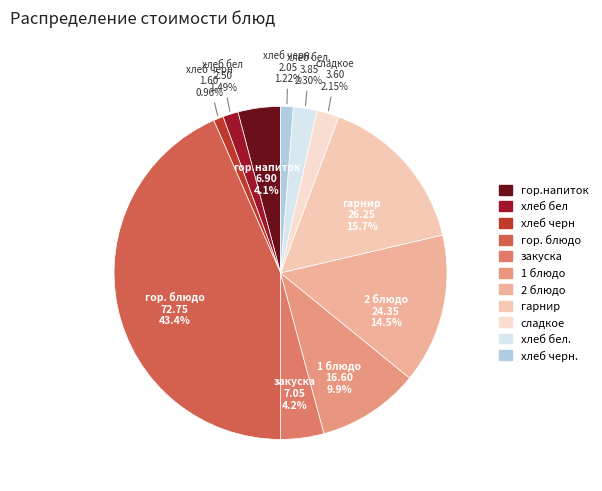

Is 1 блюдо the majority of the pie?

No